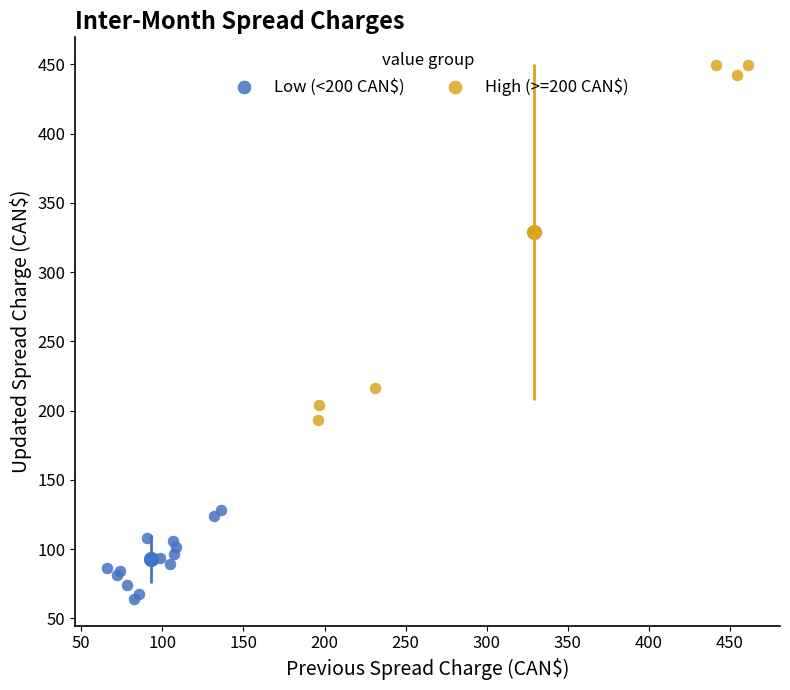

Which series has the largest Y range (max minus min)?

High (>=200 CAN$)